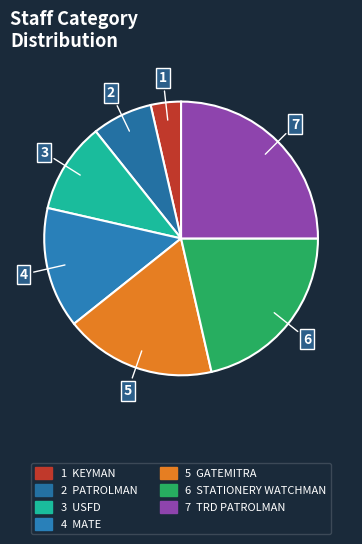

Count the number of slices in the pie.

7